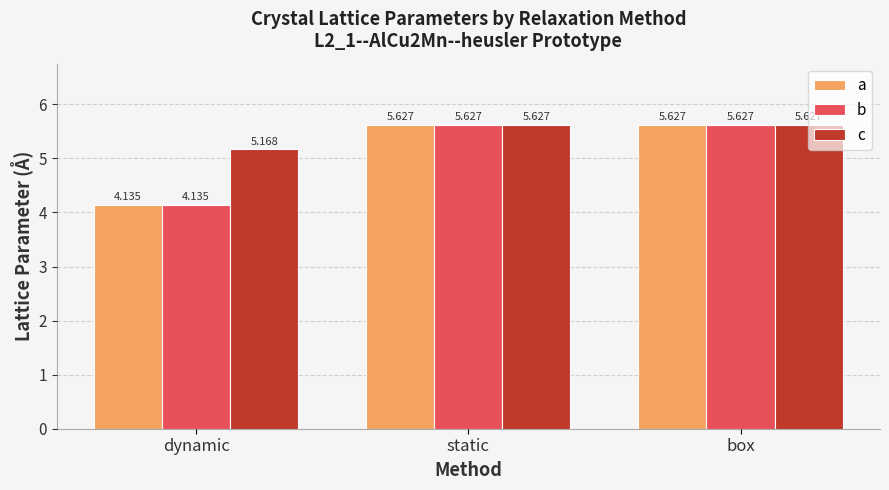

What is the sum of all c values?

16.4